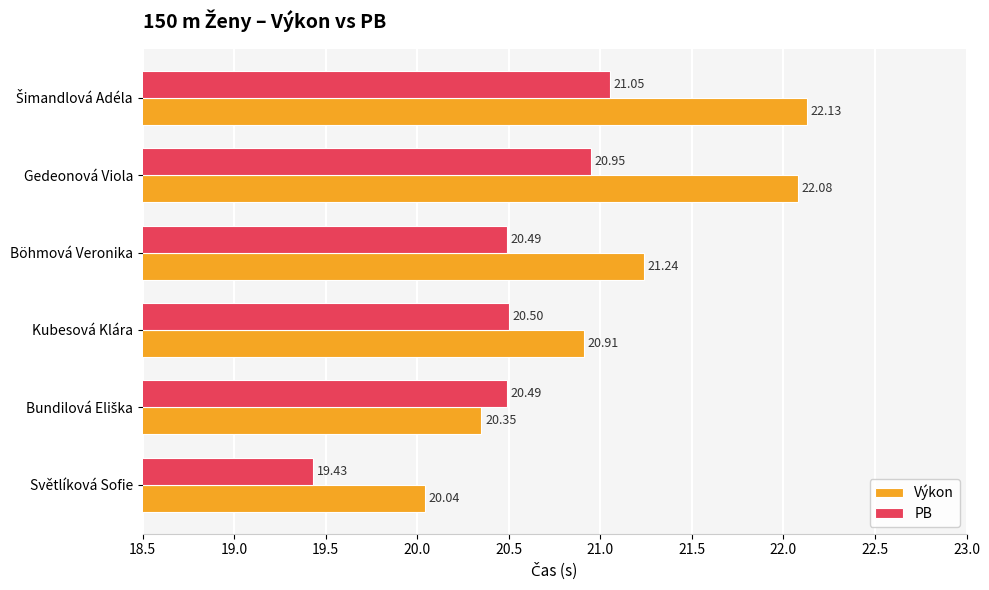

What is the sum of all Výkon values?

126.8